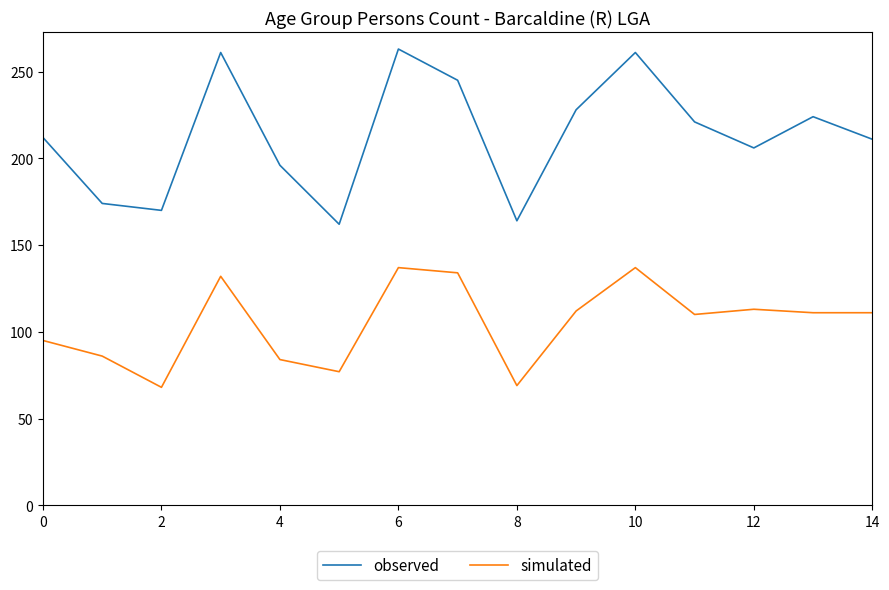

What is the difference between the maximum and minimum values in the simulated series?

69